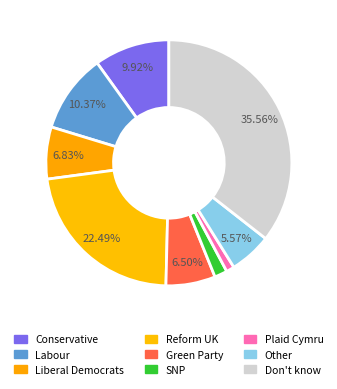

Count the number of slices in the pie.

9